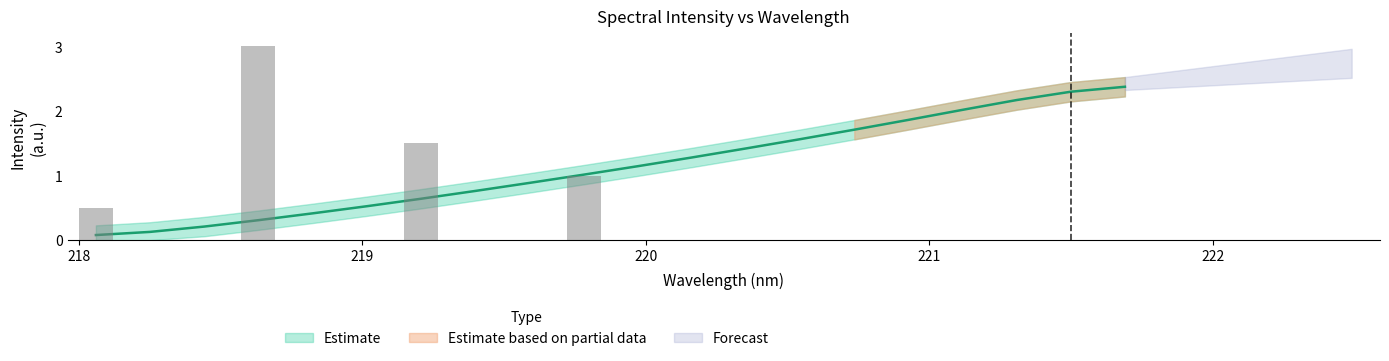

What is the label of the 7th bar from the right?

220.5444